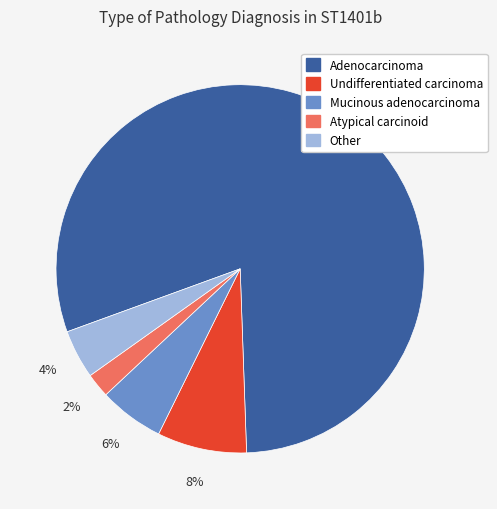

Combined, do Other and Atypical carcinoid account for over 50%?

No